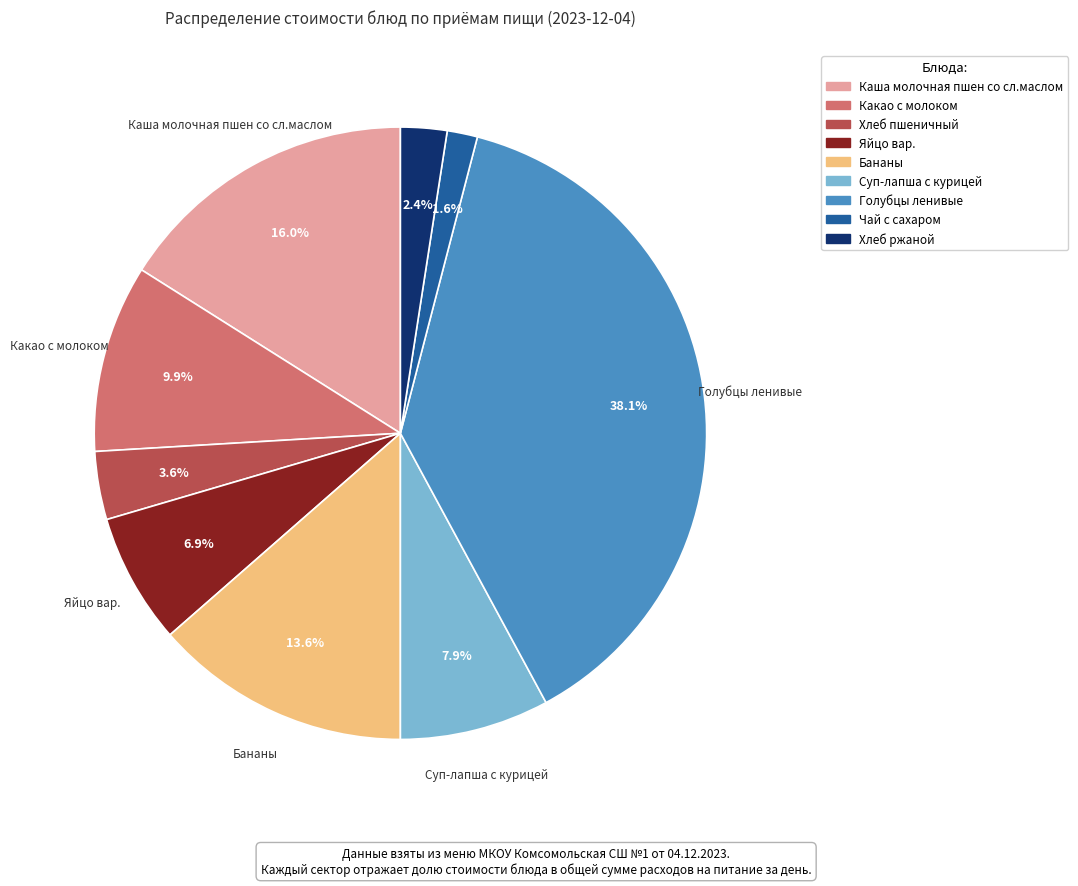

True or false: Яйцо вар. accounts for 7% of the total.

True